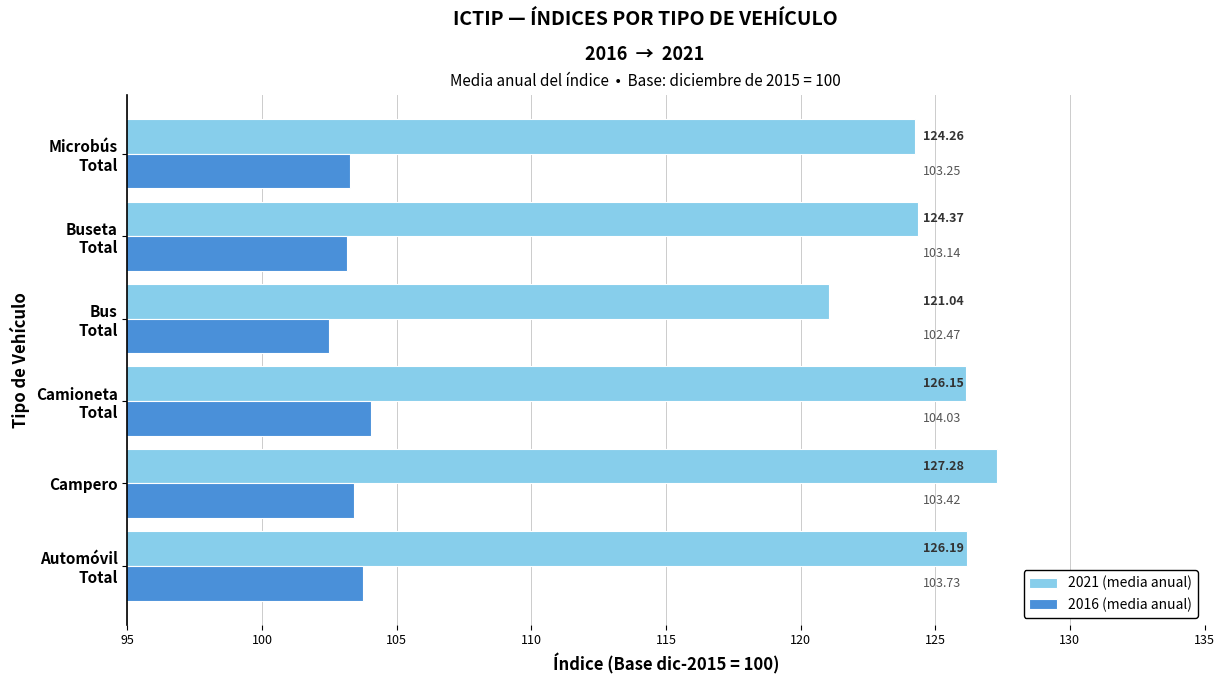

Count the number of categories in the chart.

6